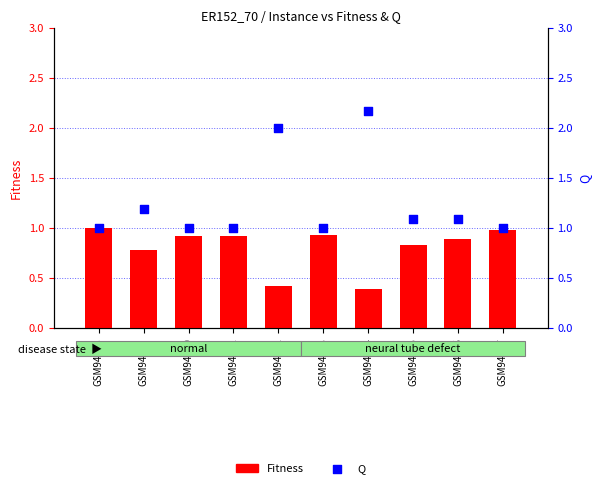

Which series reaches the maximum Y coordinate?

Q